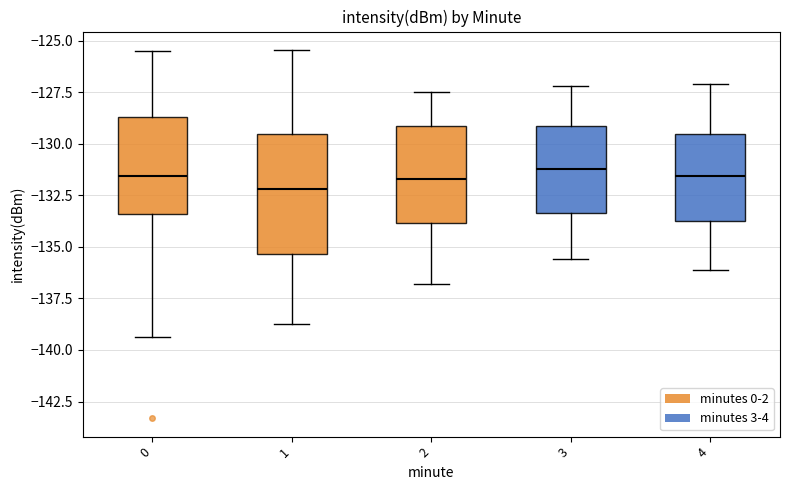

Where does the upper whisker of the box at x = 2 end on the y-axis? The values are not printed on the chart, so give them approximately, as read against the axis.

-127.5